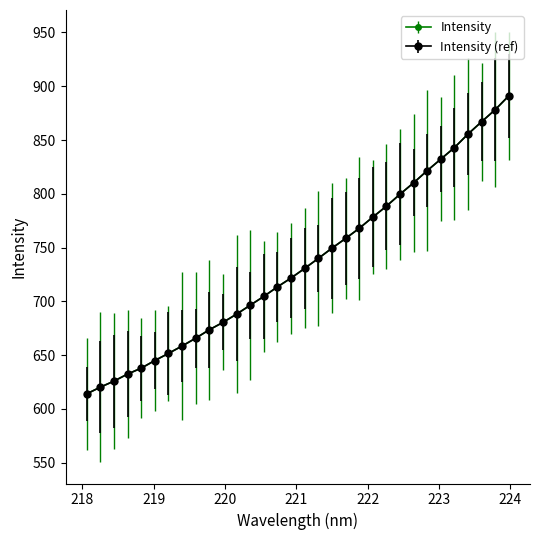

Is this an area chart (filled region under the line)?

No